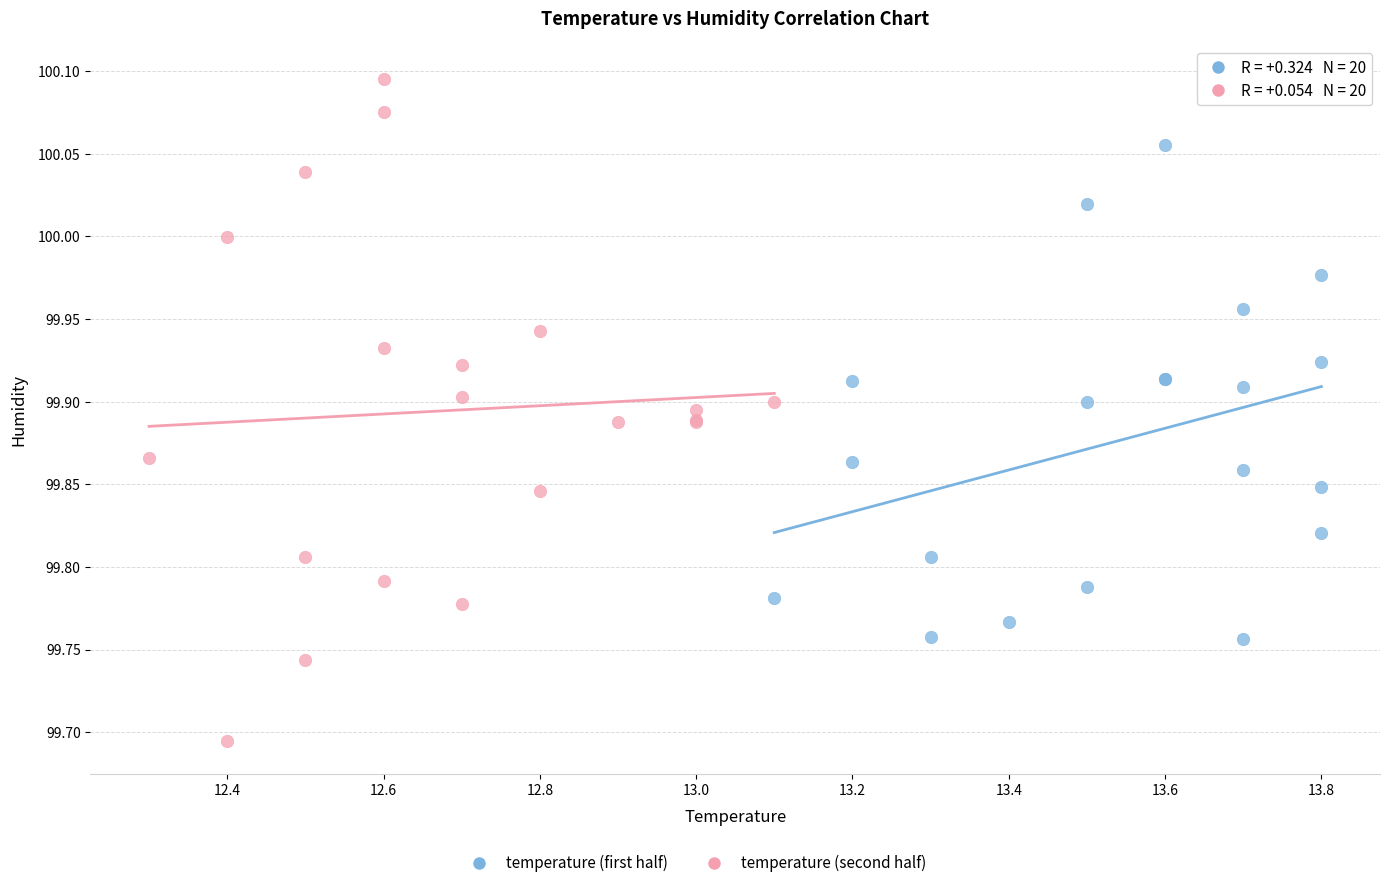

Which series contains the highest Y value?

temperature (second half)